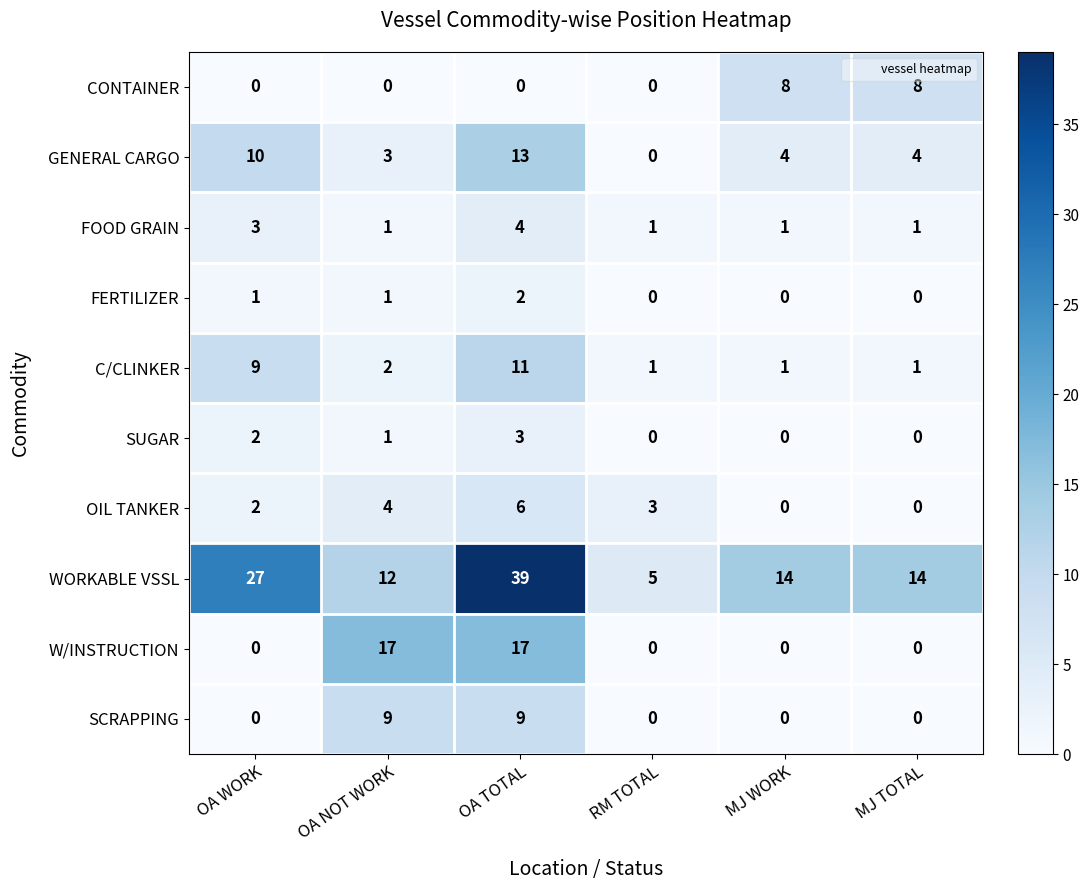

What is the difference between the maximum and second lowest values in the SUGAR series?

3